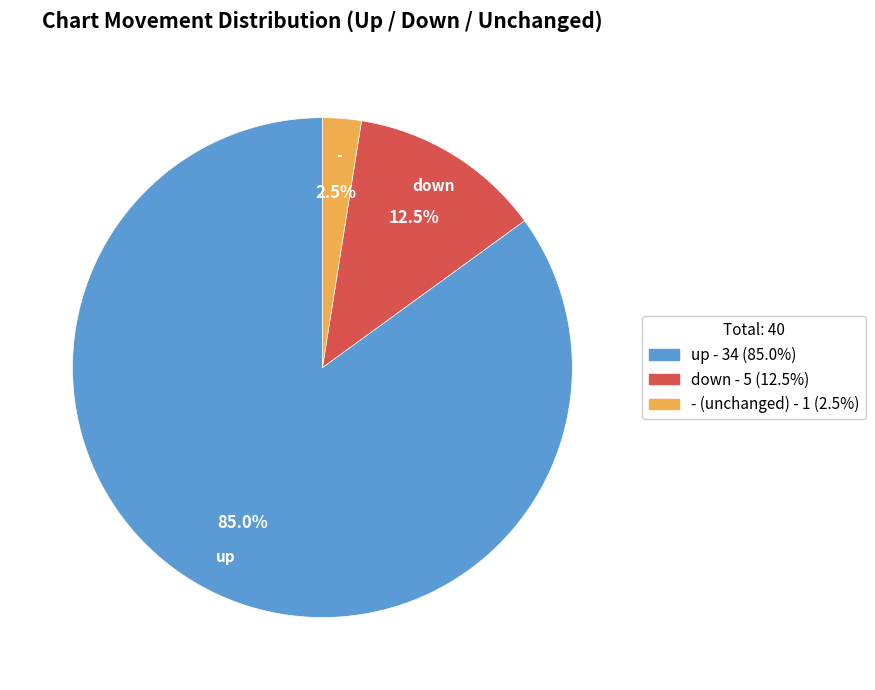

What is the largest slice in the pie chart?

up